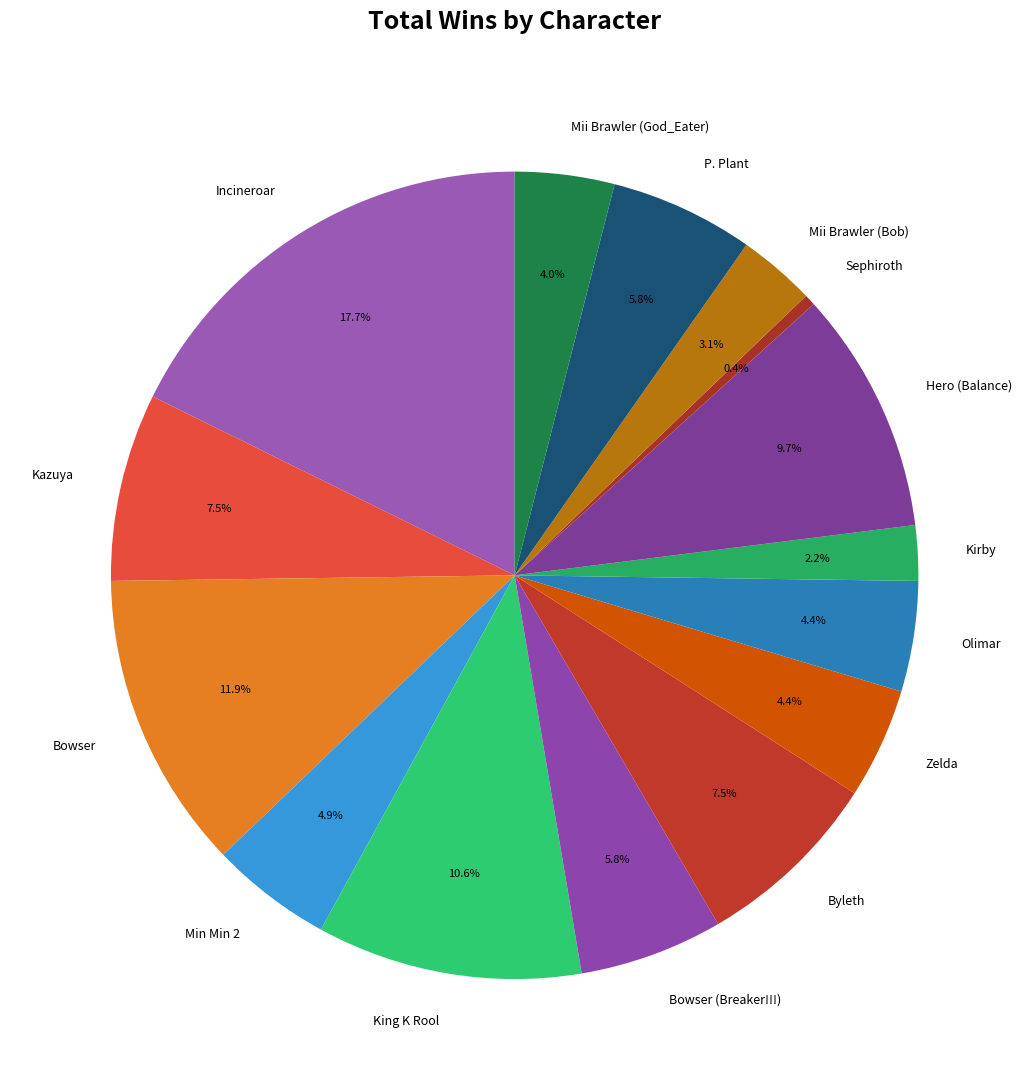

Count the number of slices in the pie.

15